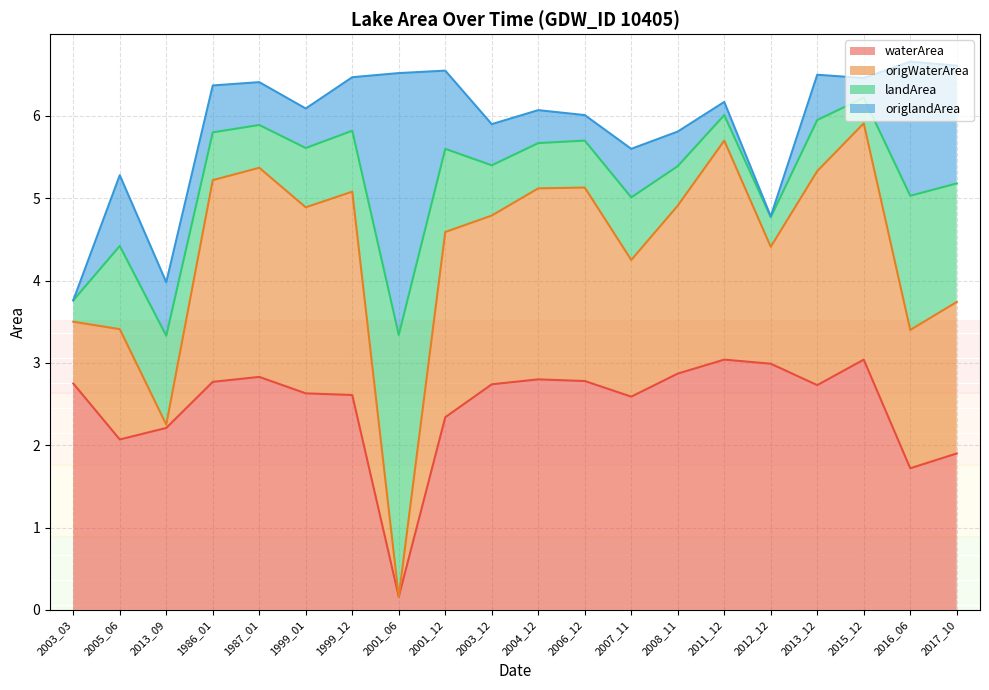

The value of origWaterArea at 2016_06 is 8.4. True or false?

False